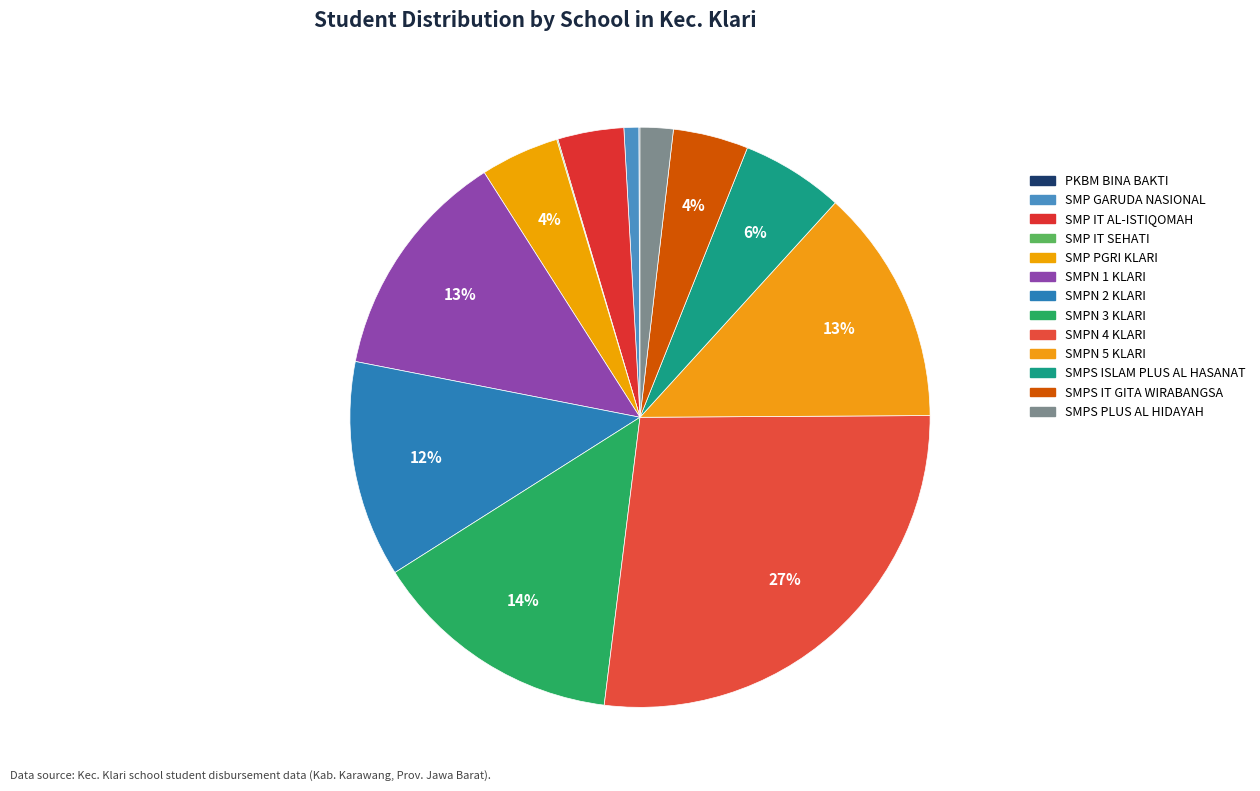

Does any single category account for the majority?

No